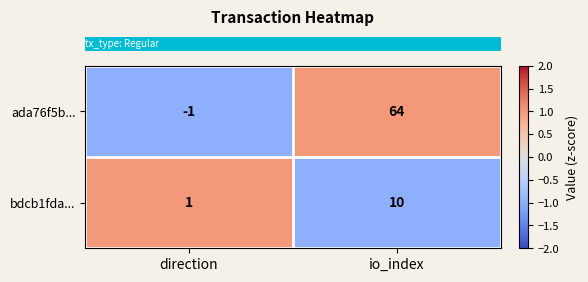

How many values in the ada76f5b... series are below 64?

1